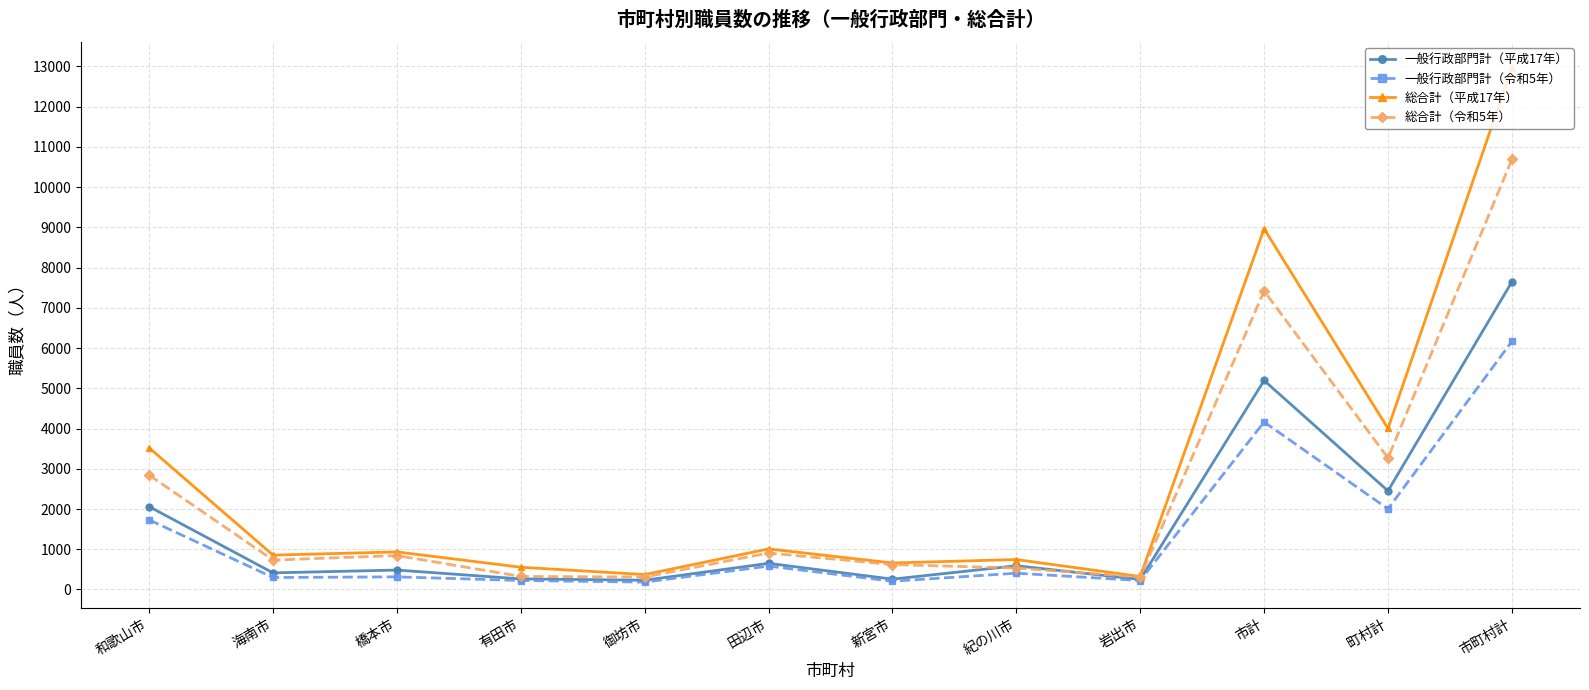

Is it true that 一般行政部門計（平成17年） equals 257 at 新宮市?

True